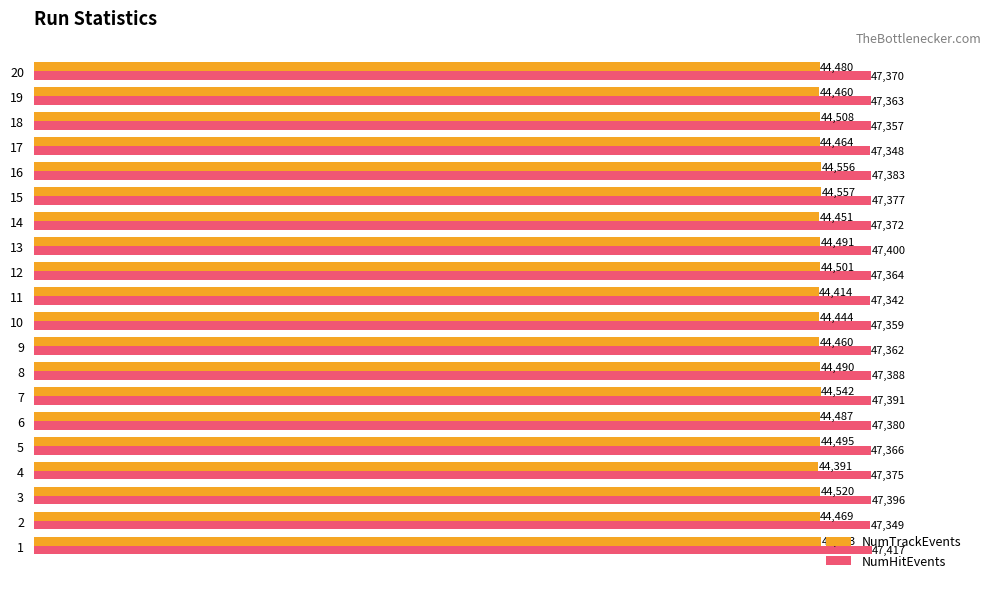

What is the total value across all series at 20?

91850